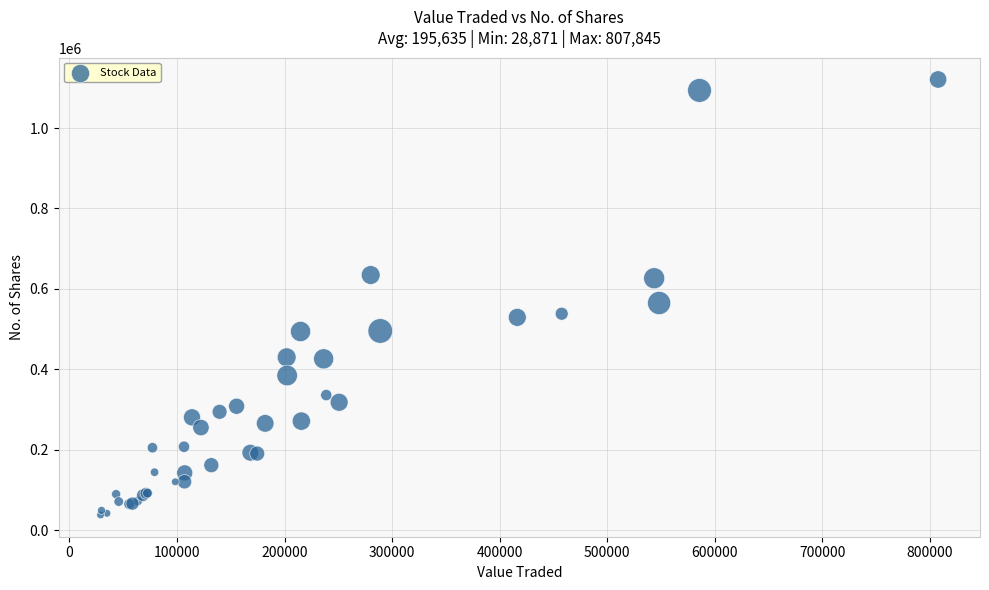

What Y value in the scatter plot is closest to 579275?

564830